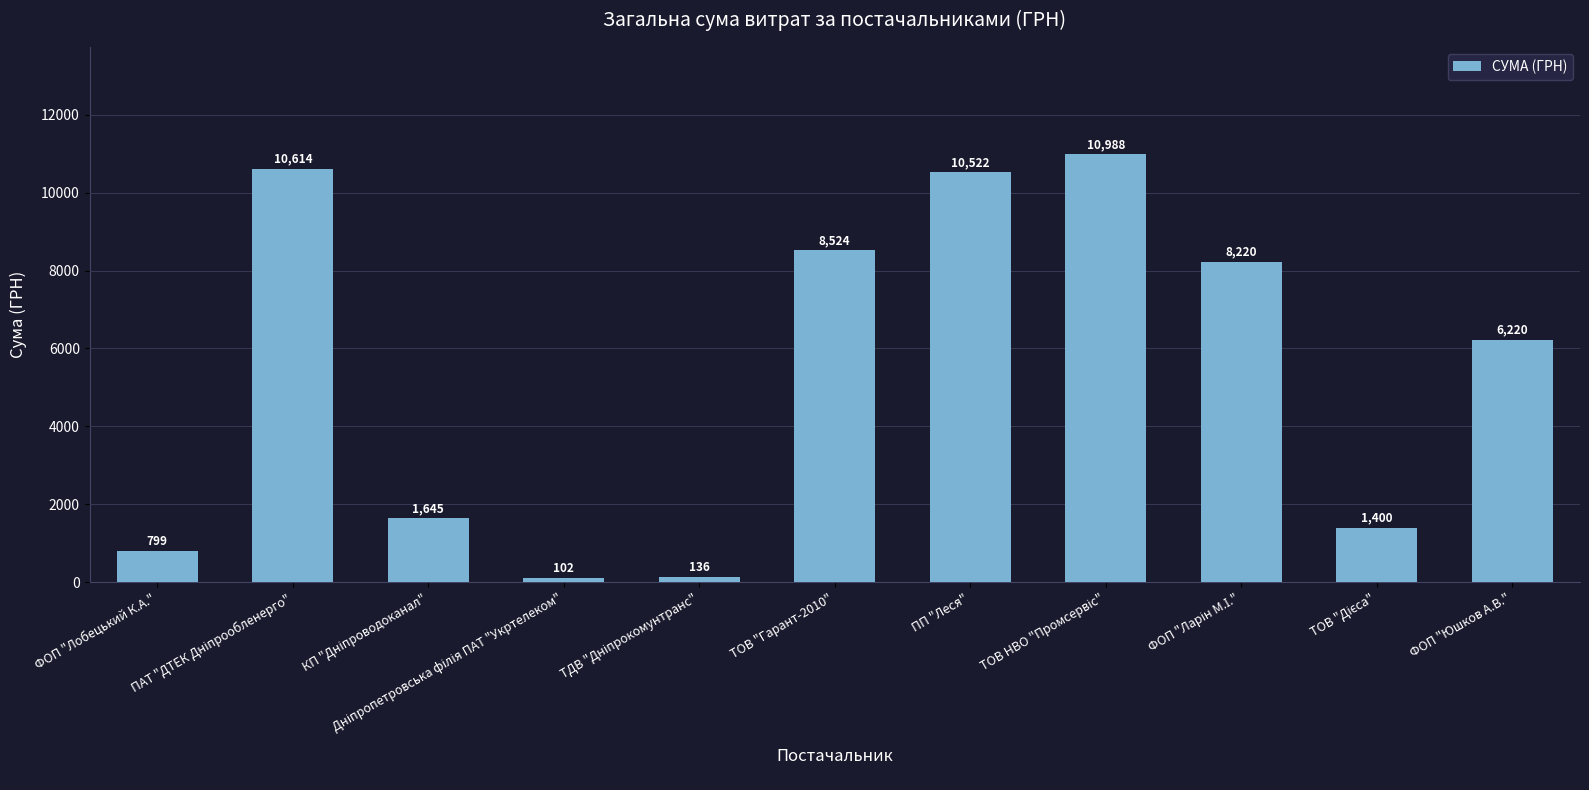

What is the average value?

5379.0